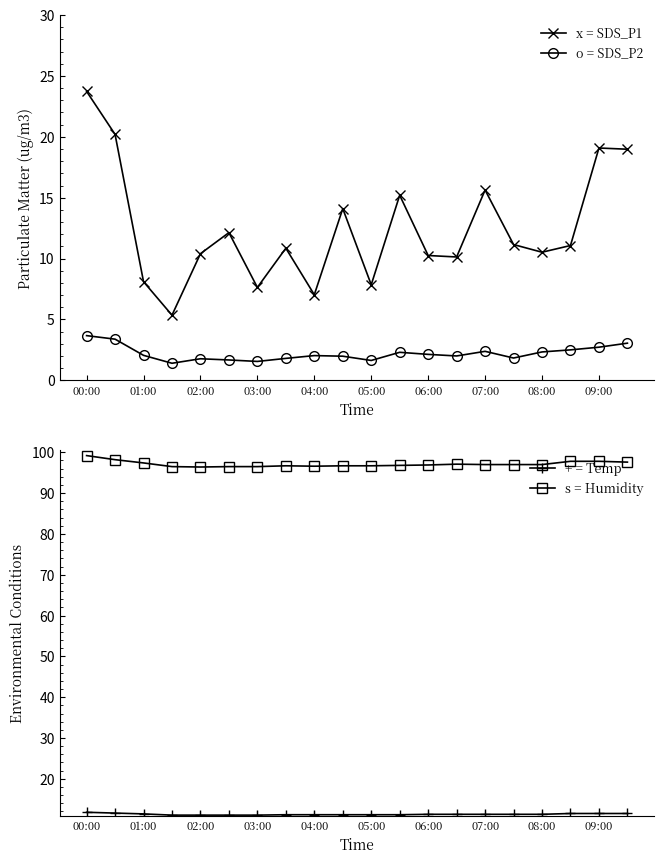

What is the difference between the maximum and second lowest values in the SDS_P2 series?

2.1